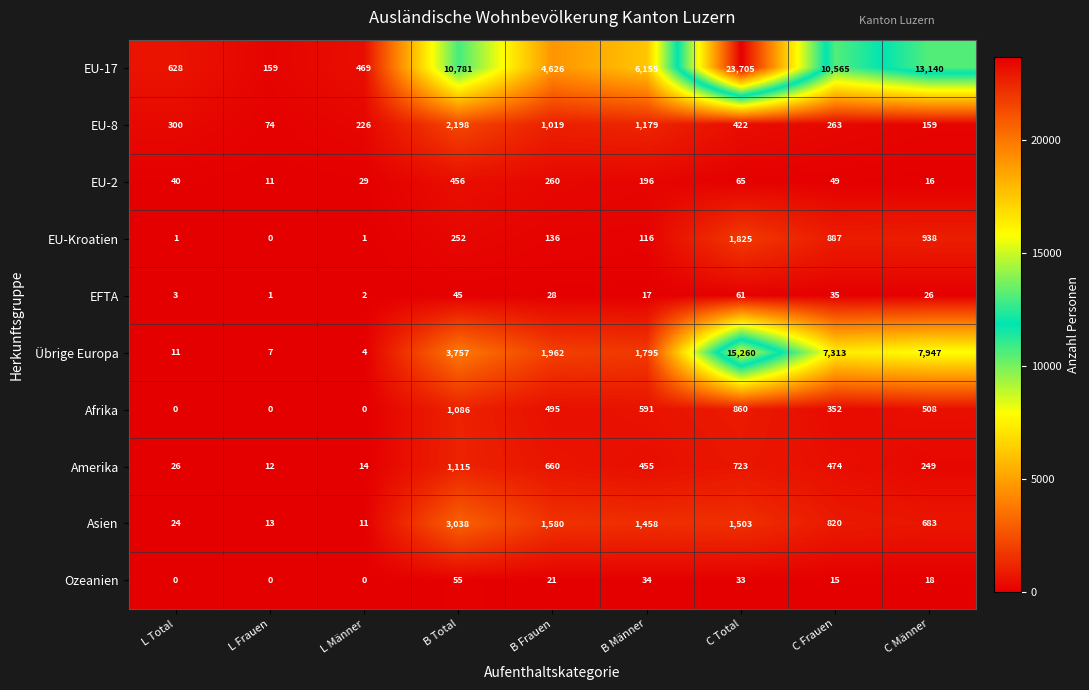

How many distinct data groups are displayed?

10